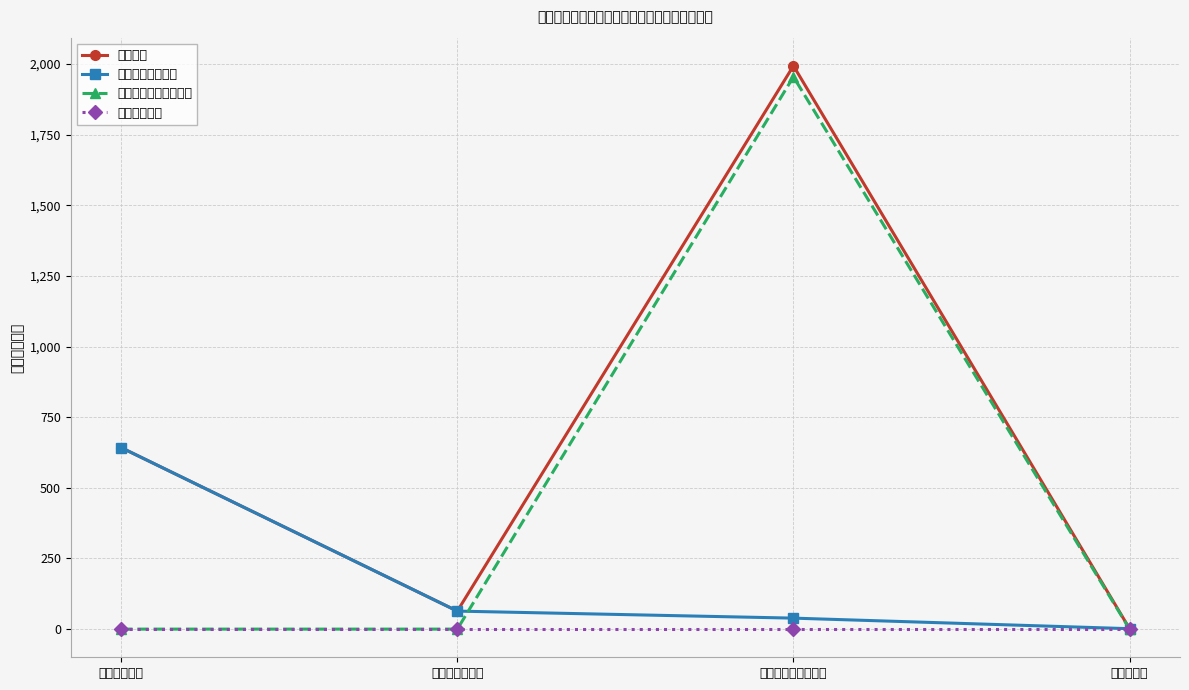

How many interior local peaks does the 中央提前通知转移支付 series have?

1